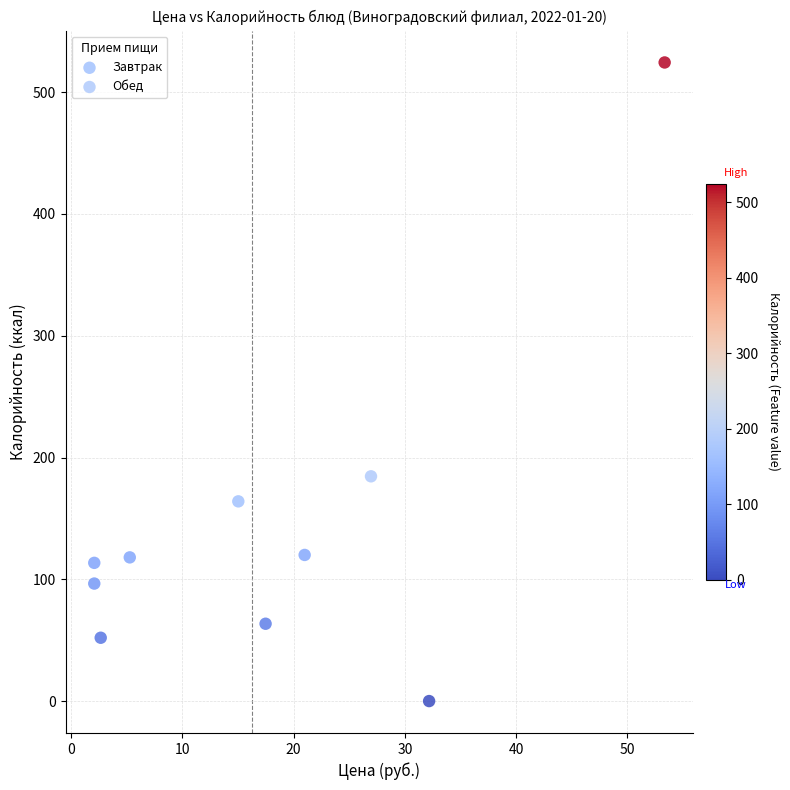

What are all the series names shown in the legend?

Завтрак, Обед